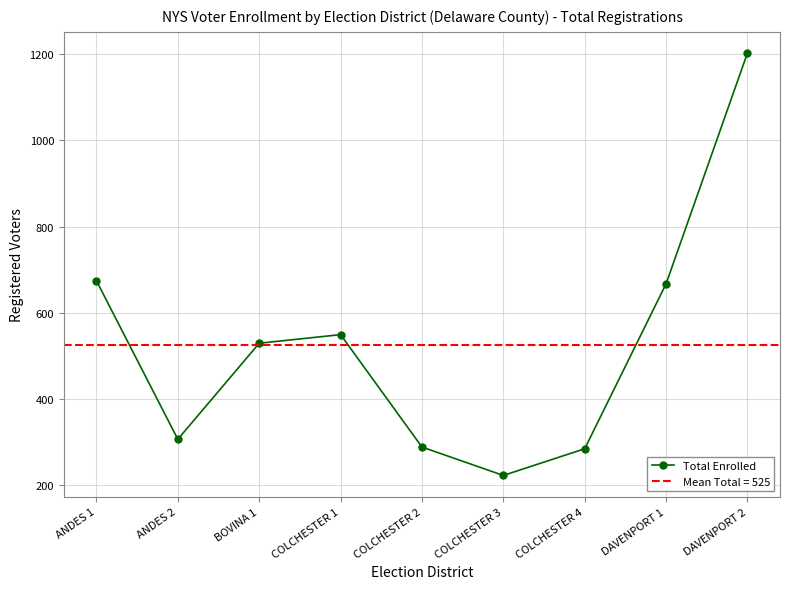

What is the label of the 7th point from the right?

BOVINA 1